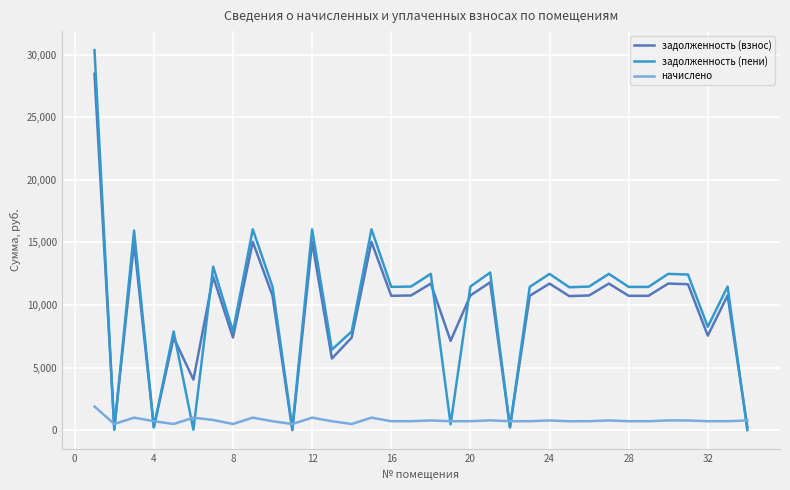

How many values in the начислено series are below 712?

15